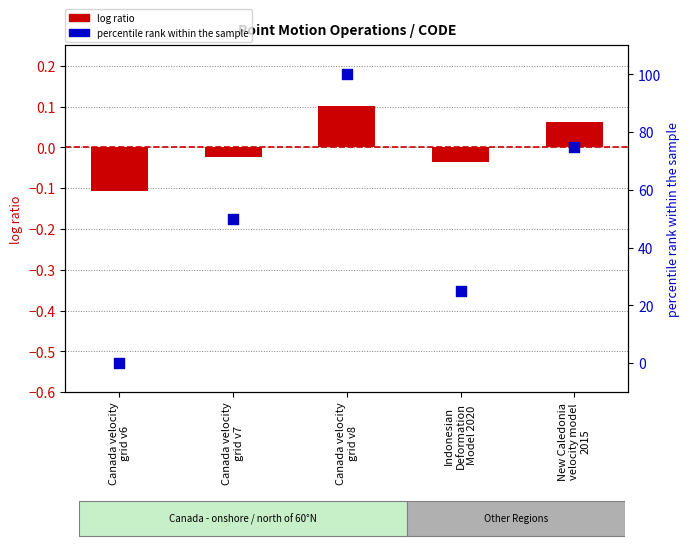

Is the value of percentile rank within the sample at Canada velocity
grid v7 greater than the value of log ratio at Canada velocity
grid v6?

Yes